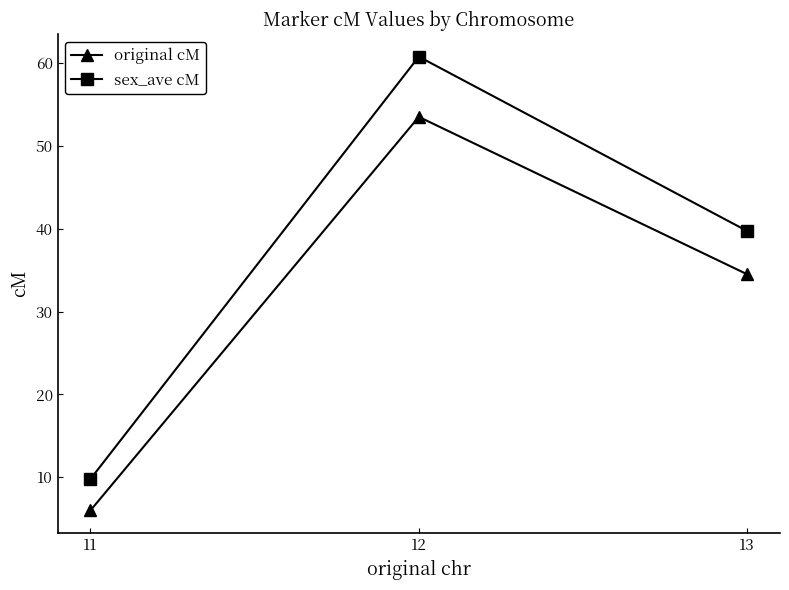

What are all the series names shown in the legend?

original cM, sex_ave cM